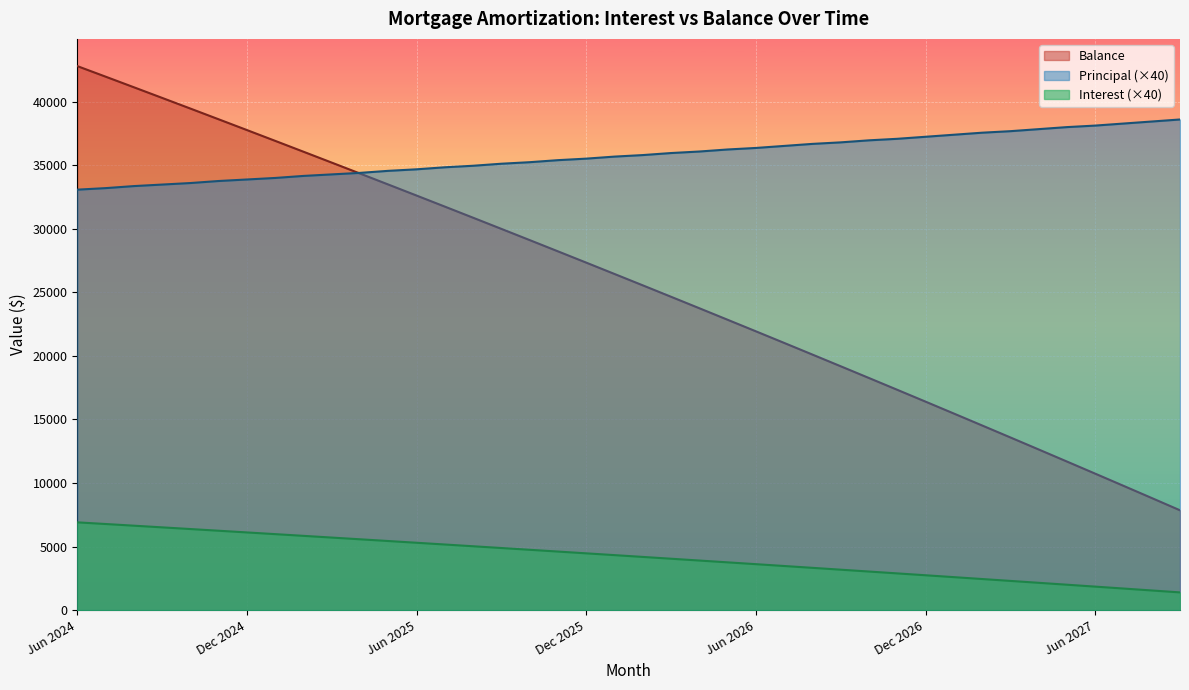

Where does the Balance series first go above 26447?

Jun 2024